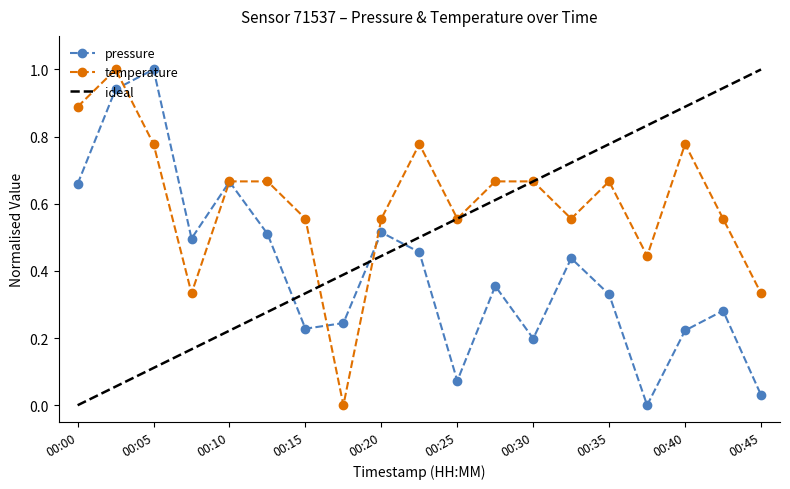

True or false: pressure has more than 0 interior local peaks.

True